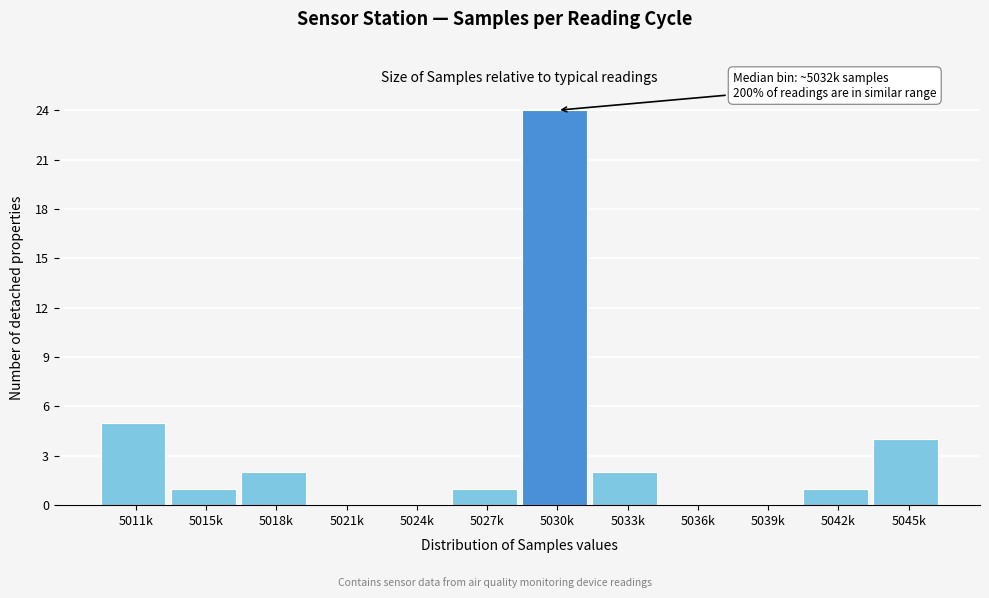

Reading left to right, list all the values displayed in this chart.

5011k=5	5015k=1	5018k=2	5021k=0	5024k=0	5027k=1	5030k=24	5033k=2	5036k=0	5039k=0	5042k=1	5045k=4